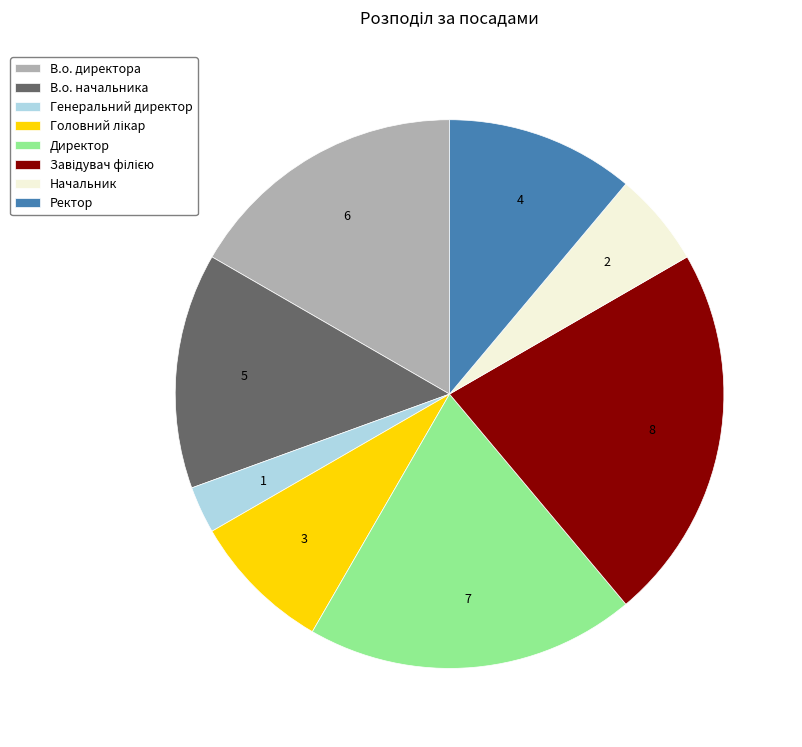

What is the ratio of the value at В.о. начальника to the value at Директор?

0.7